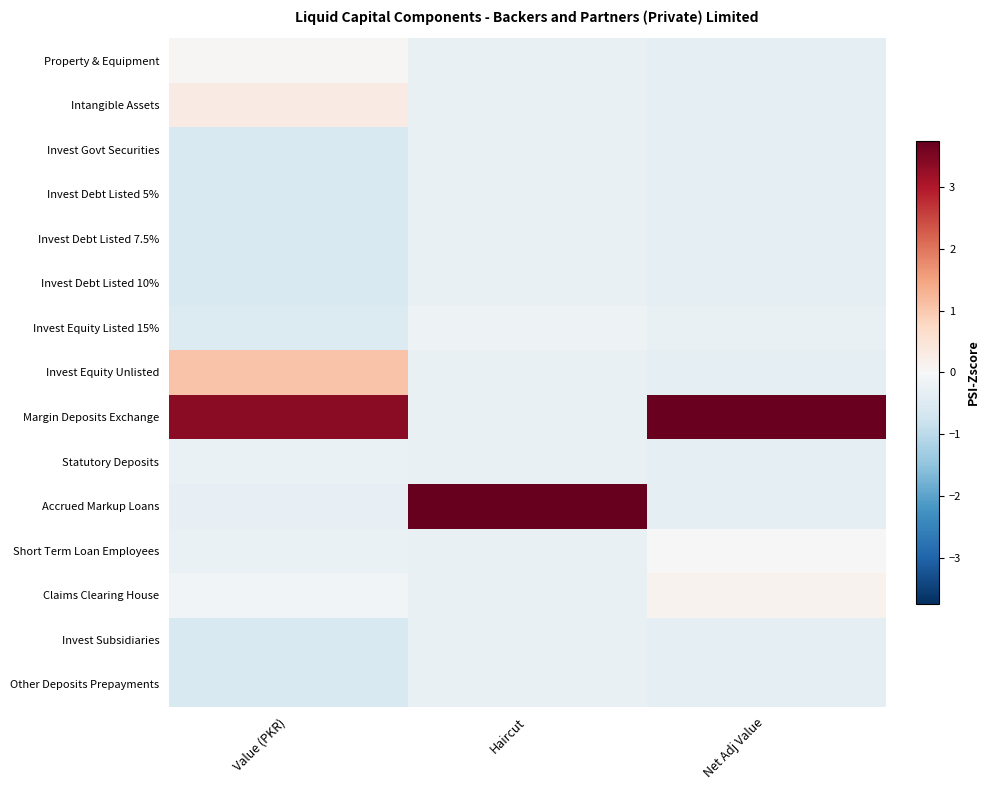

Which series has the largest range (max minus min)?

Accrued Markup Loans